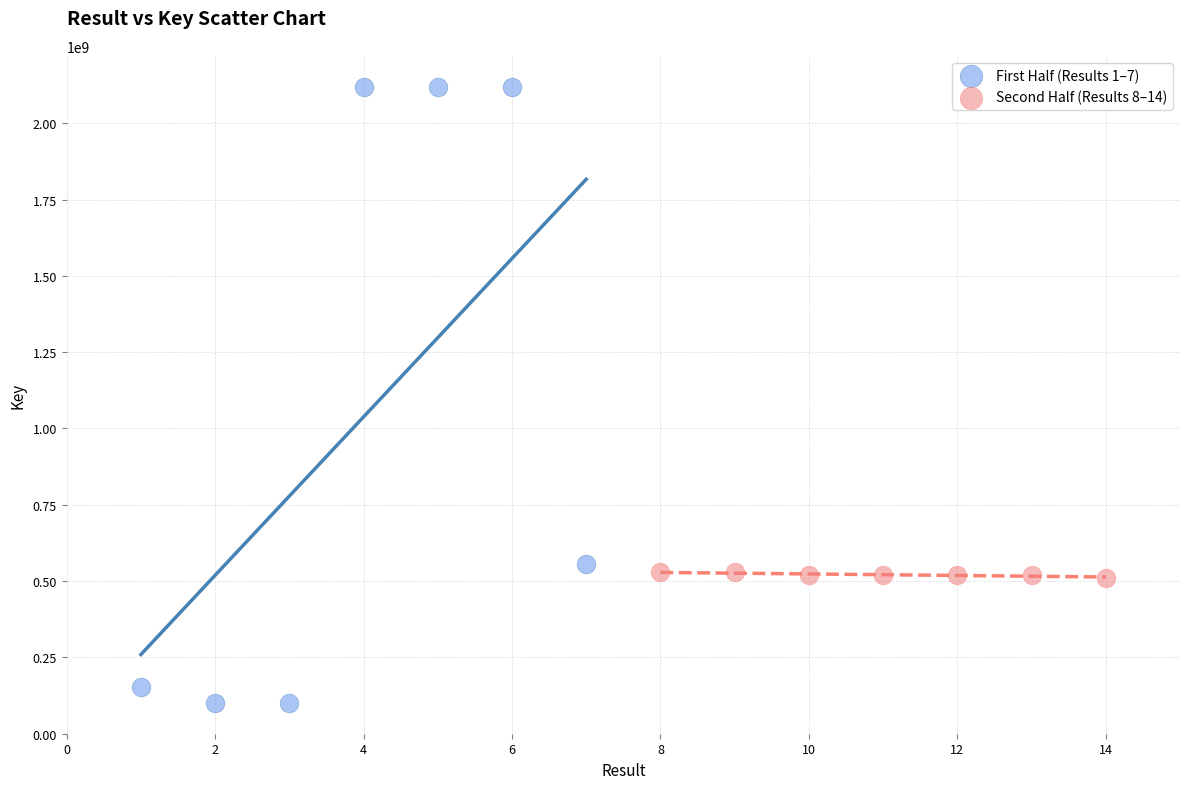

Which series reaches the minimum Y coordinate?

First Half (Results 1–7)